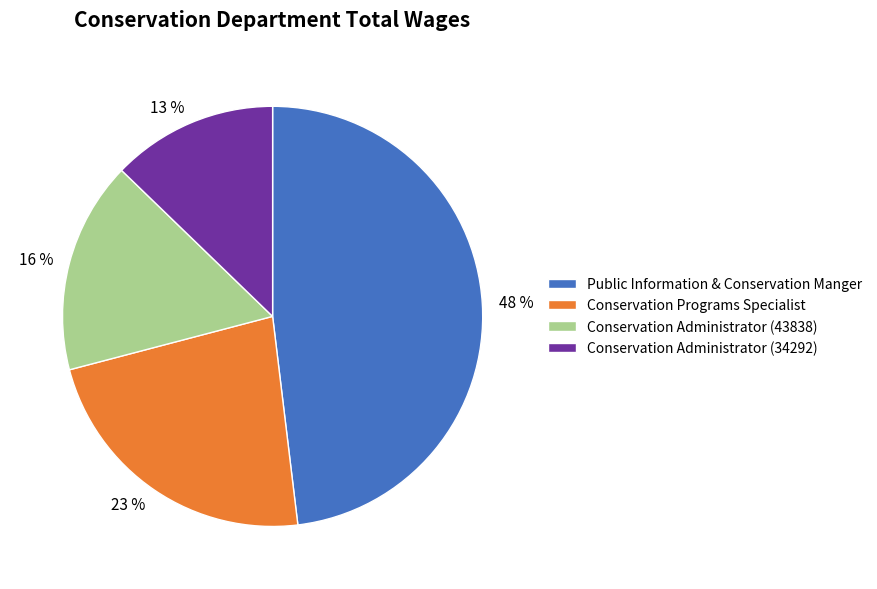

Which has a higher value, 23 % or 13 %?

23 %